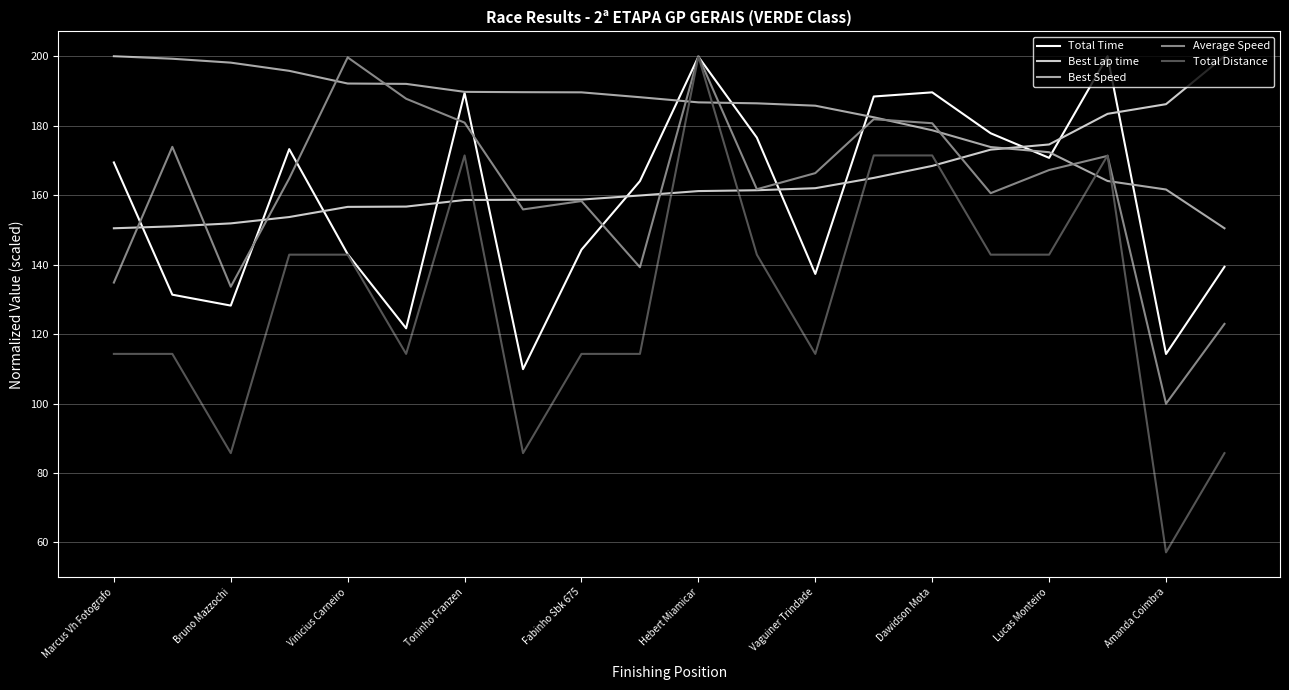

What is the maximum value shown in the chart?

200.0